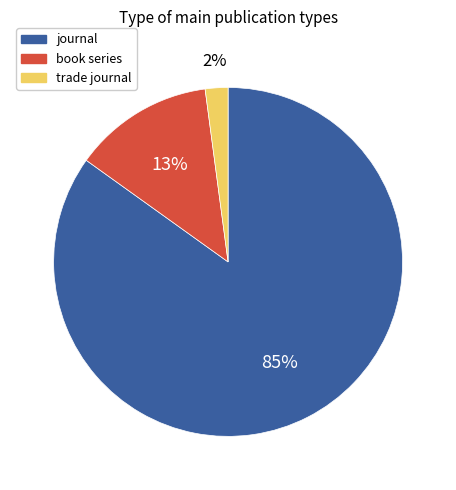

How many slices are in this pie chart?

3